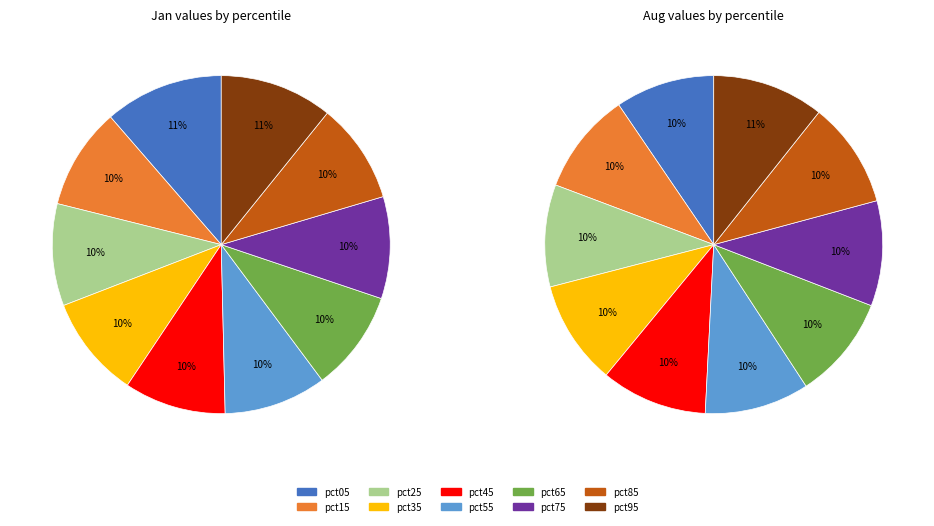

Which series has the largest range (max minus min)?

values_jan